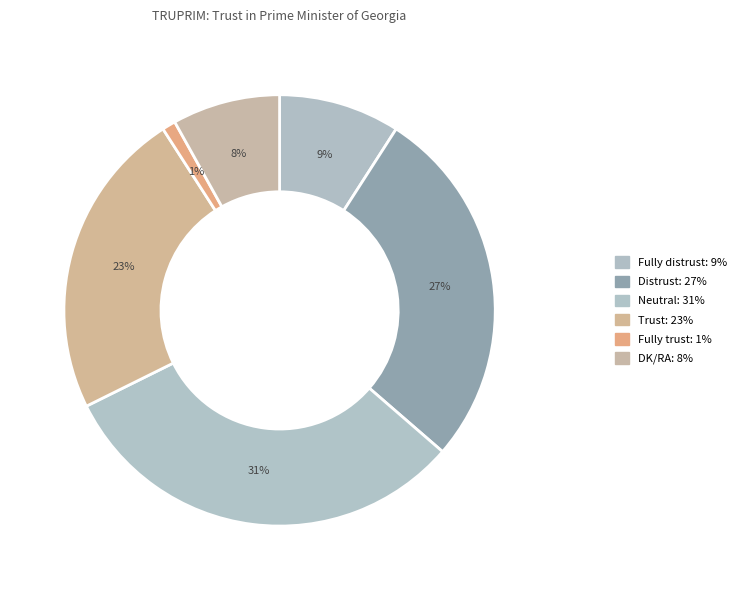

To the nearest percent, what percentage of the pie is Fully distrust?

9%